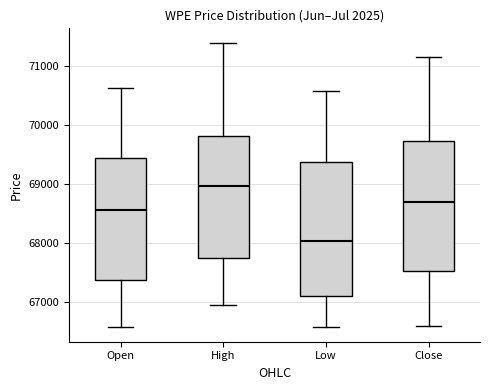

Reading left to right, read every box against the y-axis: the position of its median line, the range the box covers, and the ends of its whiskers. The values are not printed on the chart, so give them approximately, as read against the axis.

Open: median 68600, box 67400 to 69400, whiskers 66600 to 70600
High: median 69000, box 67700 to 69800, whiskers 66900 to 71400
Low: median 68000, box 67100 to 69400, whiskers 66600 to 70600
Close: median 68700, box 67500 to 69700, whiskers 66600 to 71200